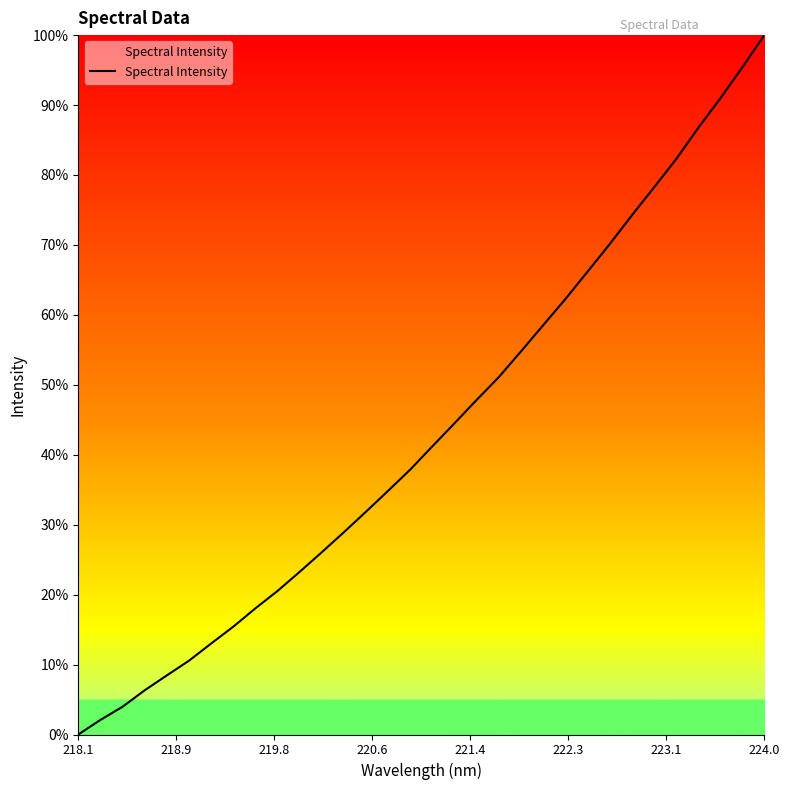

What is the sum of all values?

1385.5